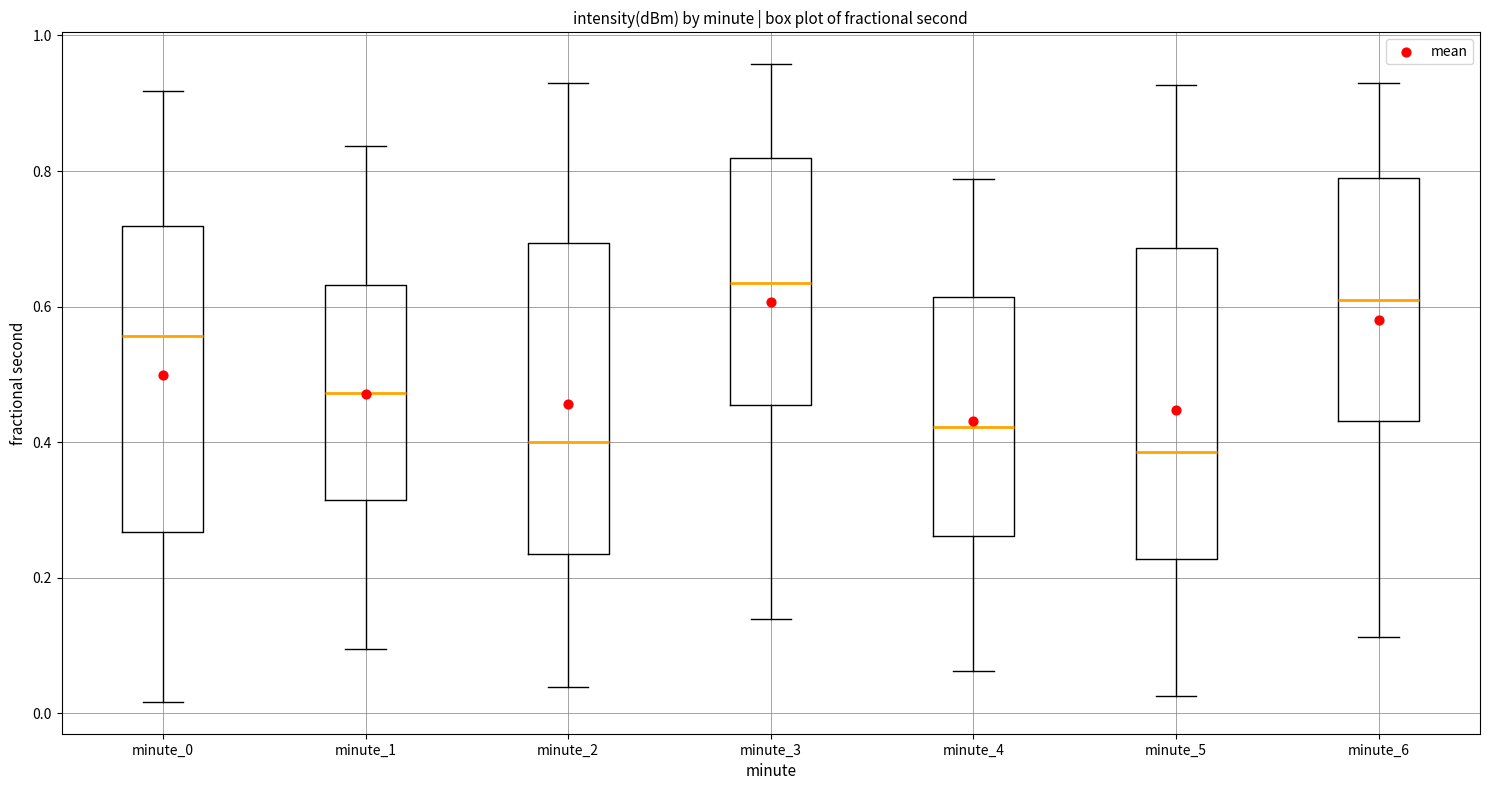

Where is the lower edge of the box for minute_6 on the y-axis? The values are not printed on the chart, so give them approximately, as read against the axis.

0.44